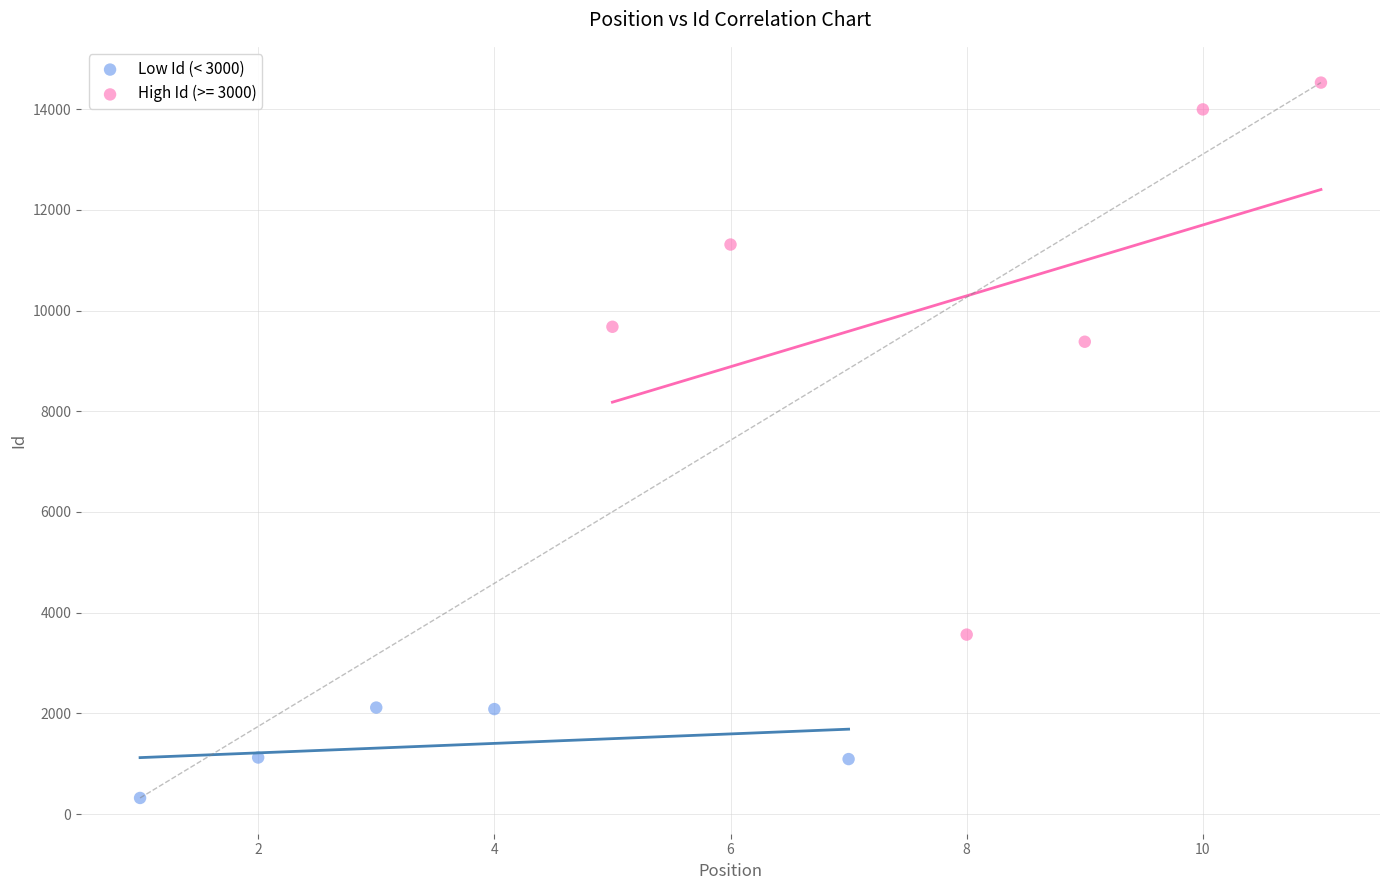

Which series reaches the maximum Y coordinate?

High Id (>= 3000)